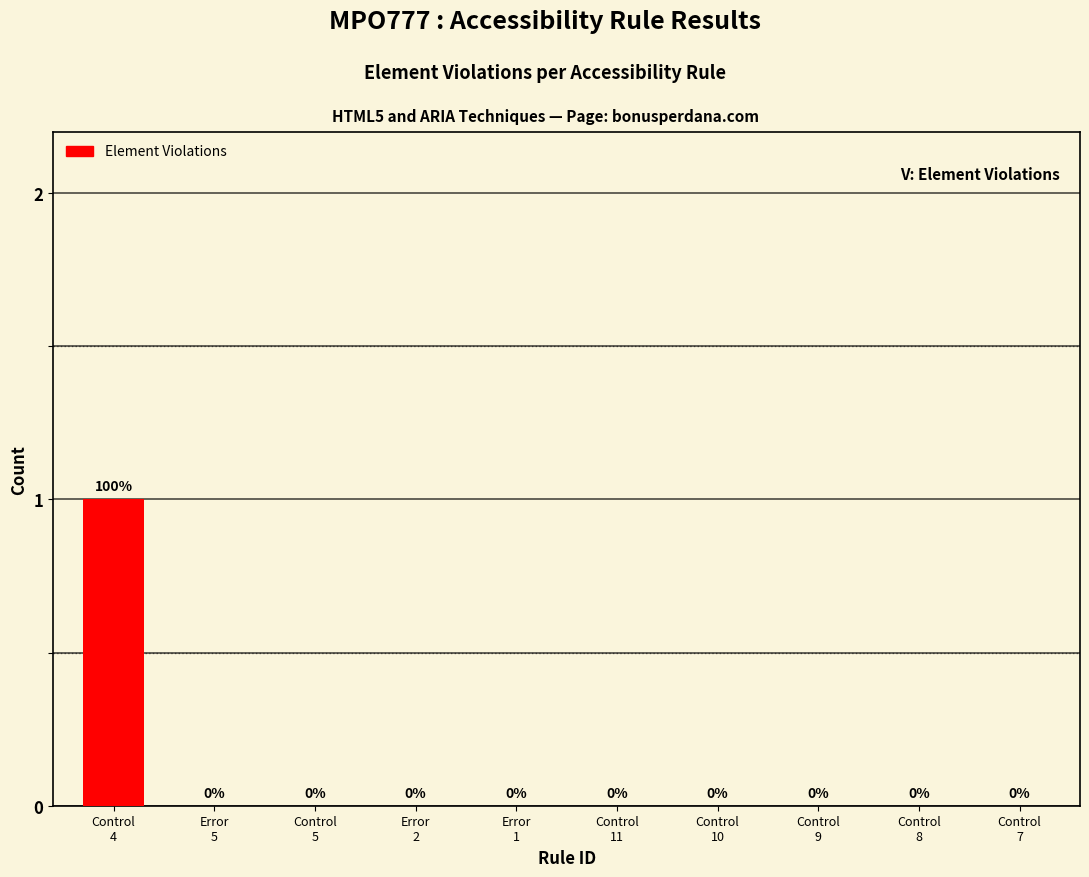

Count the number of data series in this chart.

1